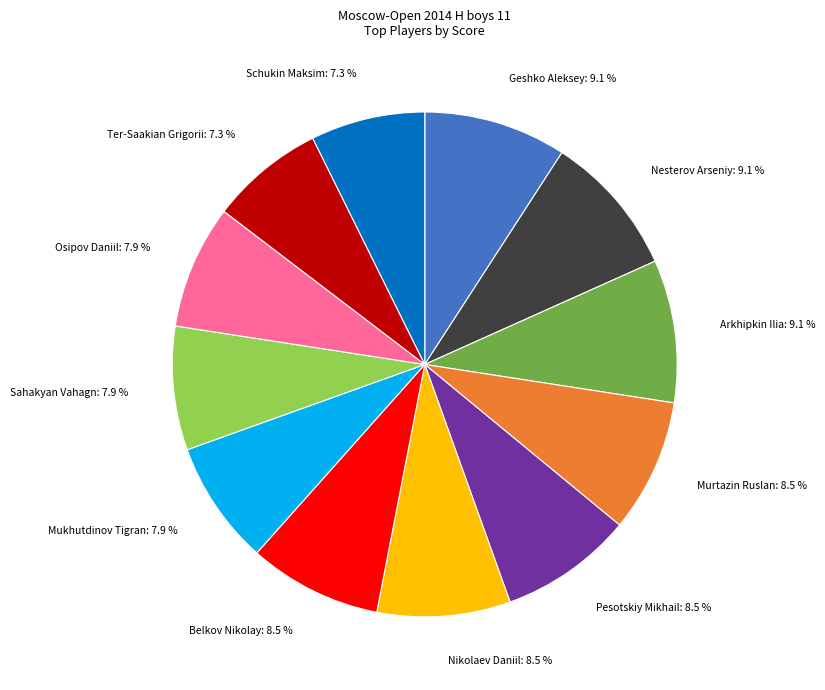

Between Sahakyan Vahagn: 7.9 % and Pesotskiy Mikhail: 8.5 %, which is larger?

Pesotskiy Mikhail: 8.5 %